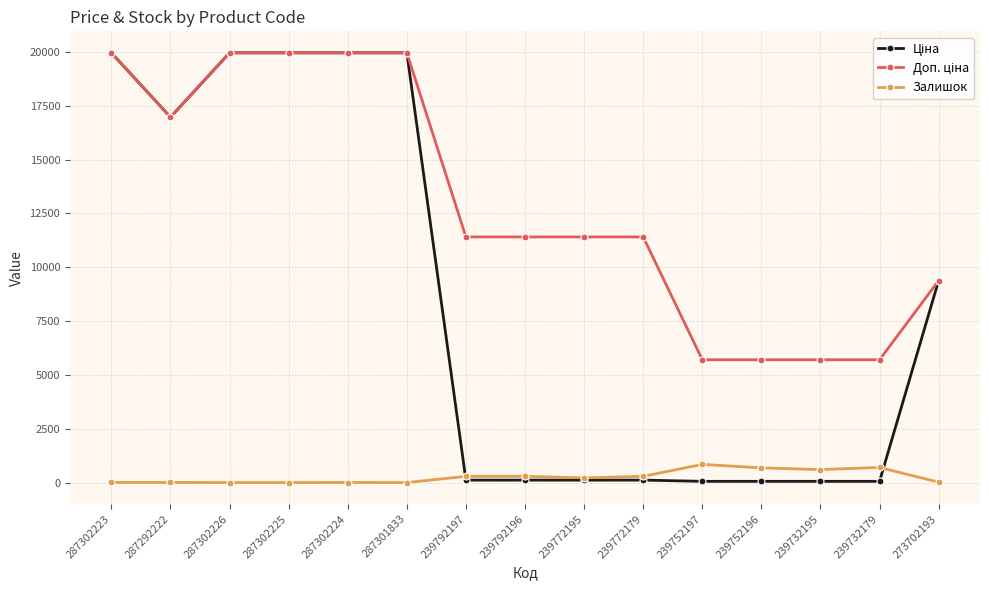

What is the average value of the Залишок series?

263.4